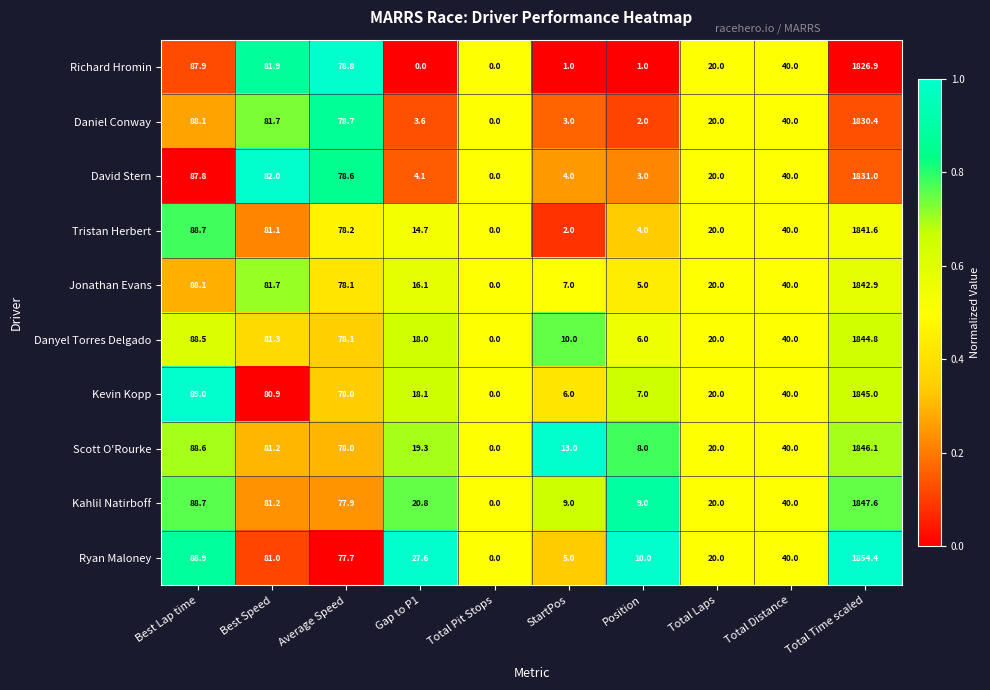

Is it true that David Stern equals 128.5 at Best Lap time?

False